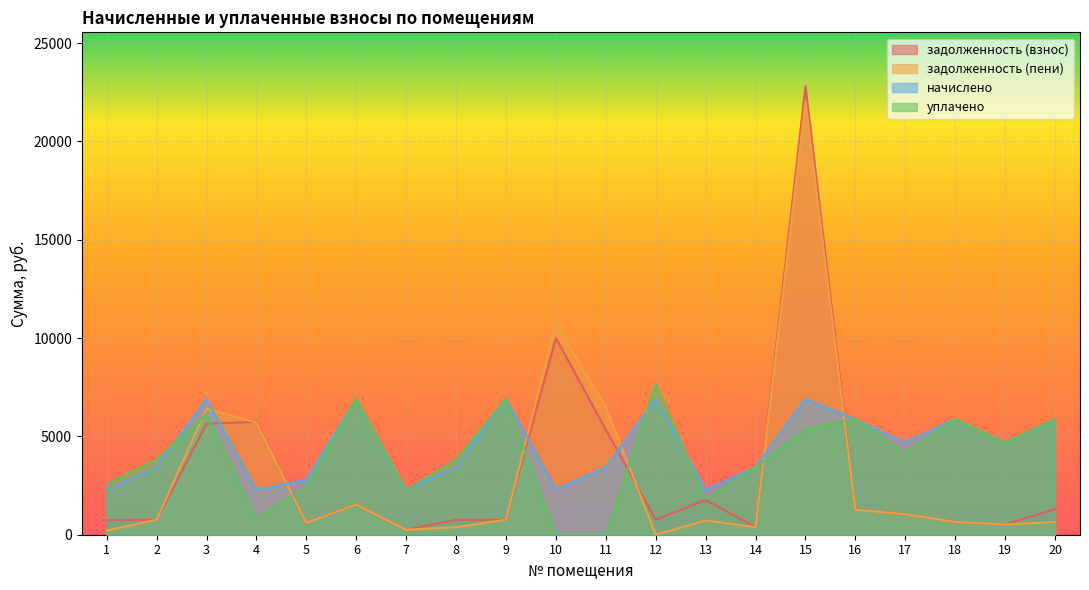

Between 12 and 8, which is larger?

12